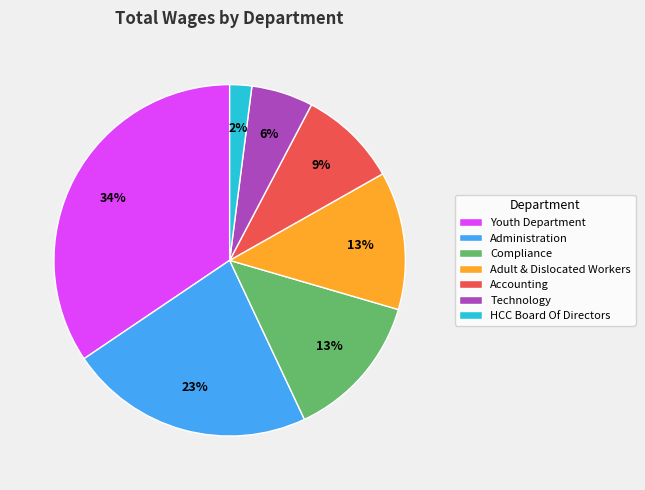

Combined, do Compliance and Youth Department account for over 50%?

No